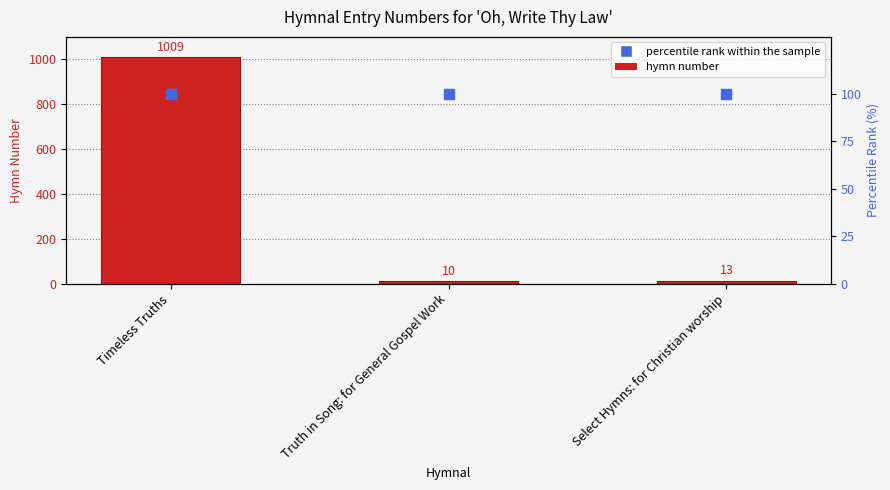

What is the total value across all series at Timeless Truths?

1109